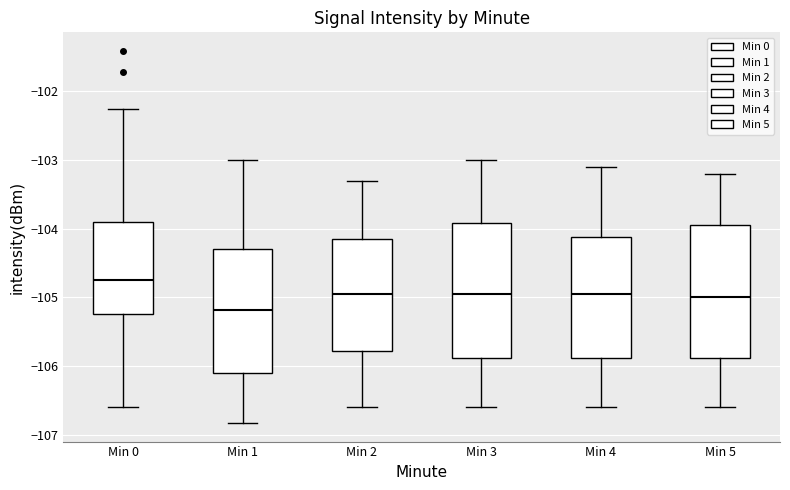

Where is the upper edge of the box for Min 4 on the y-axis? The values are not printed on the chart, so give them approximately, as read against the axis.

-104.1